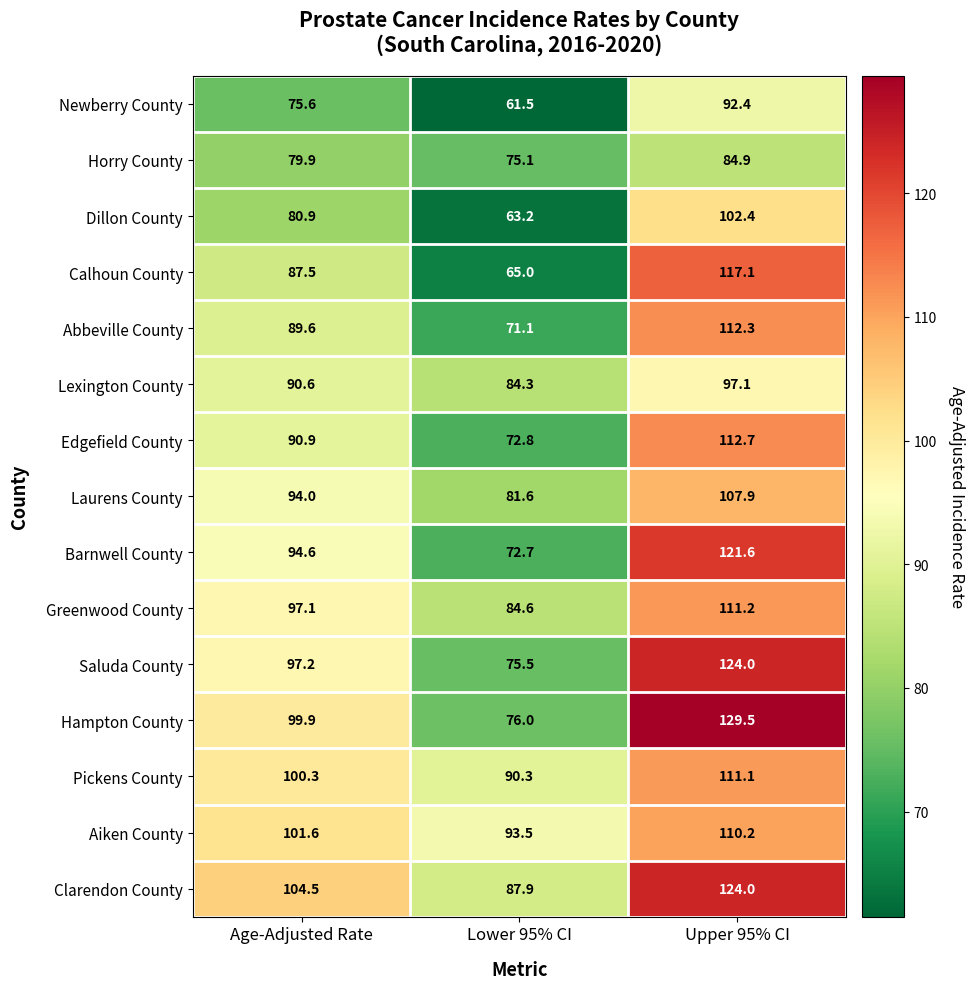

How many categories are shown in the chart?

3